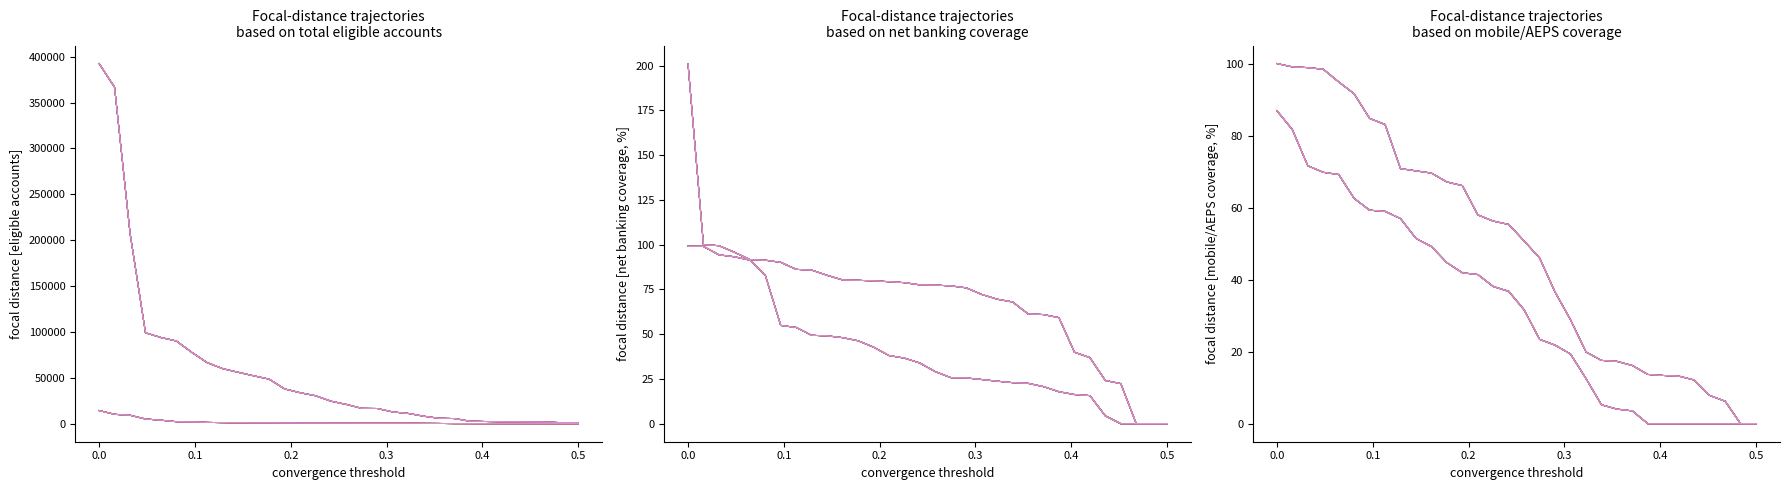

True or false: Net Banking Coverage SB (%) and Total Eligible Current Accs cross at least once.

False